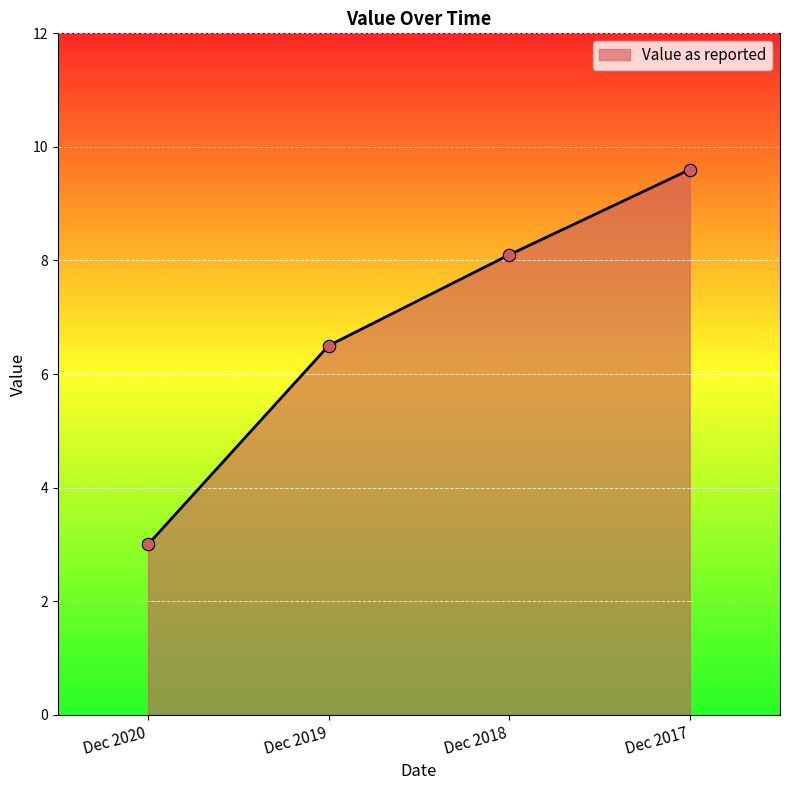

Approximately how many times larger is the value at Dec 2020 compared to Dec 2017?

0.3